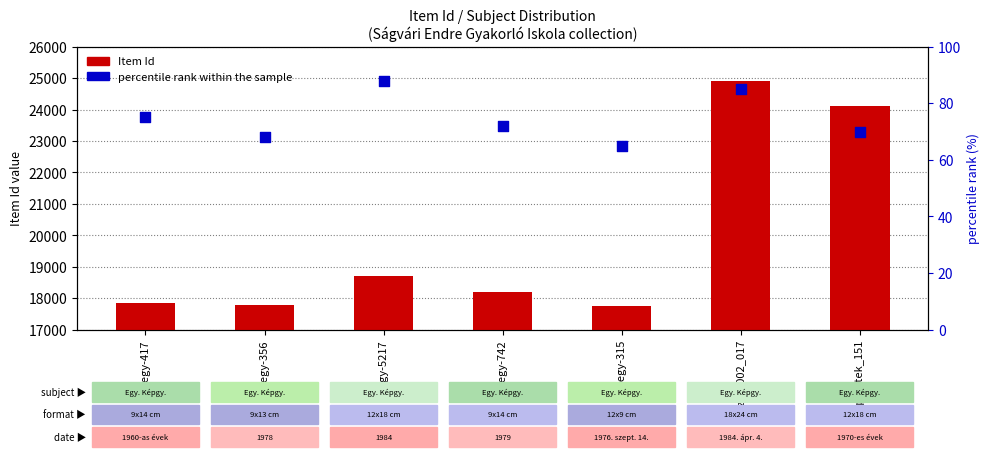

Which series has the widest spread of Y values?

Item Id